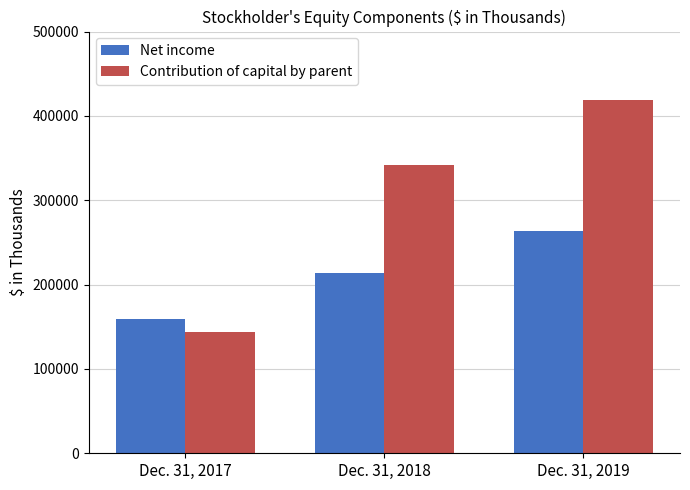

Does the chart contain any negative values?

No